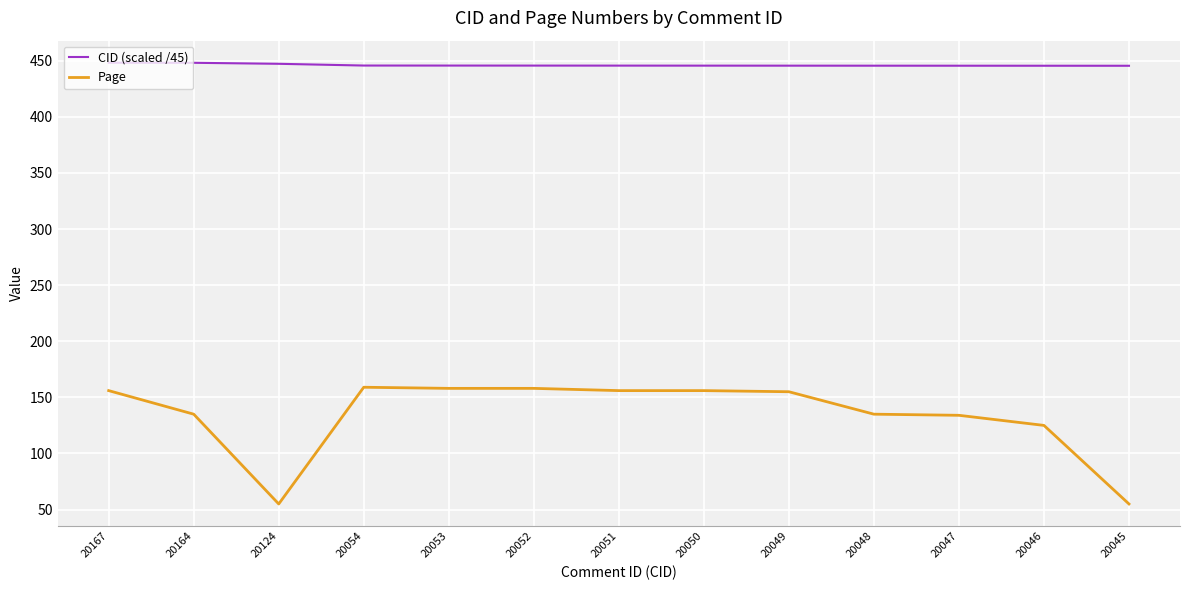

True or false: Page has a value of 55.0 at 20045.

True